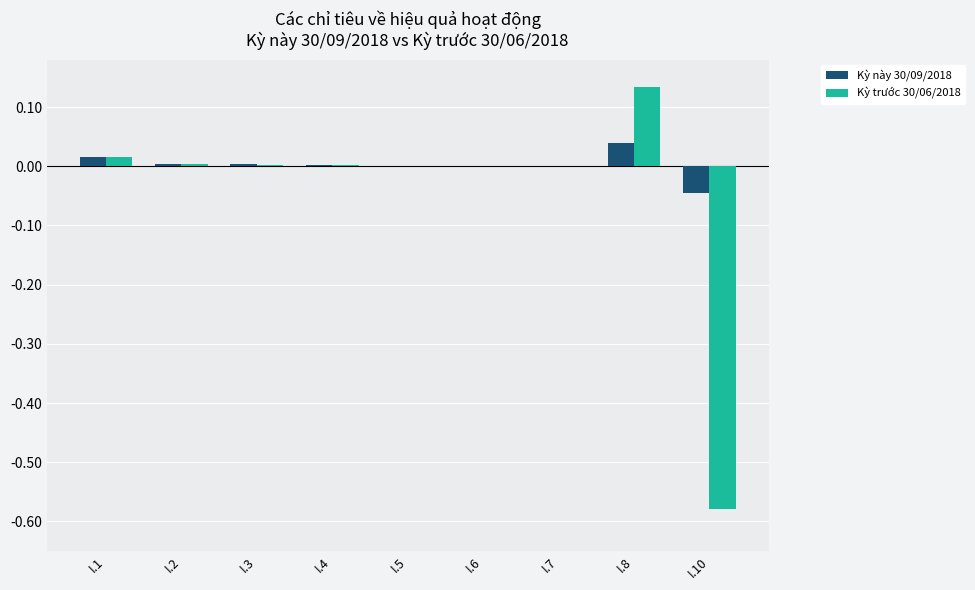

Where does the Kỳ trước 30/06/2018 series first go above 0?

I.1